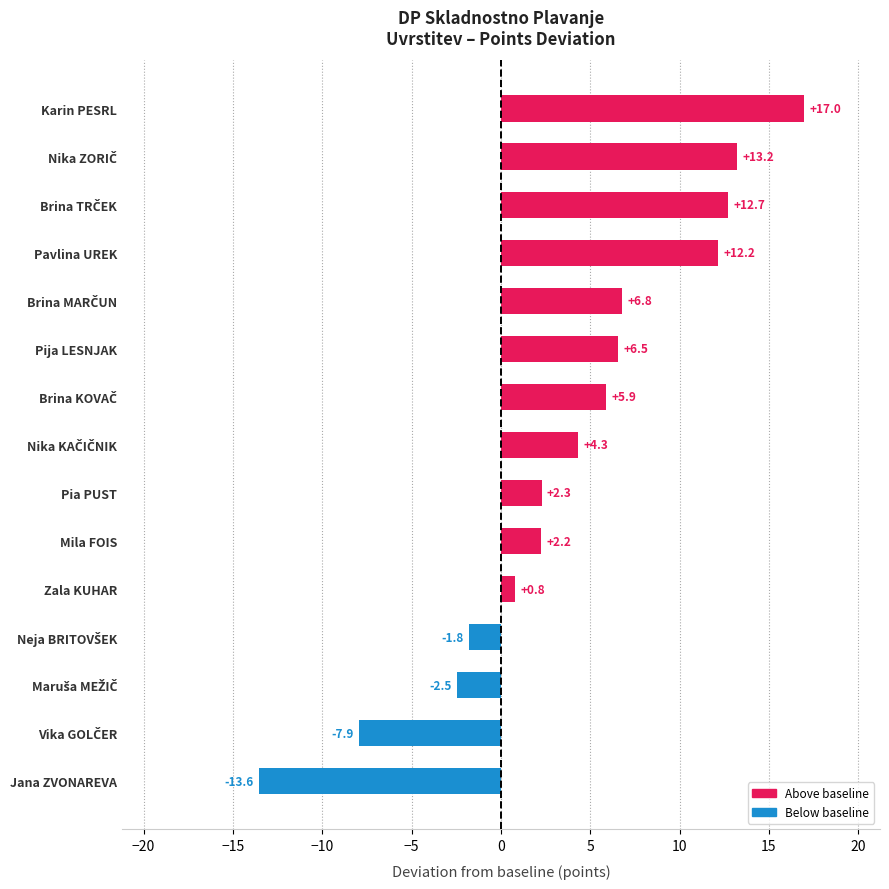

How many negative values are there?

4